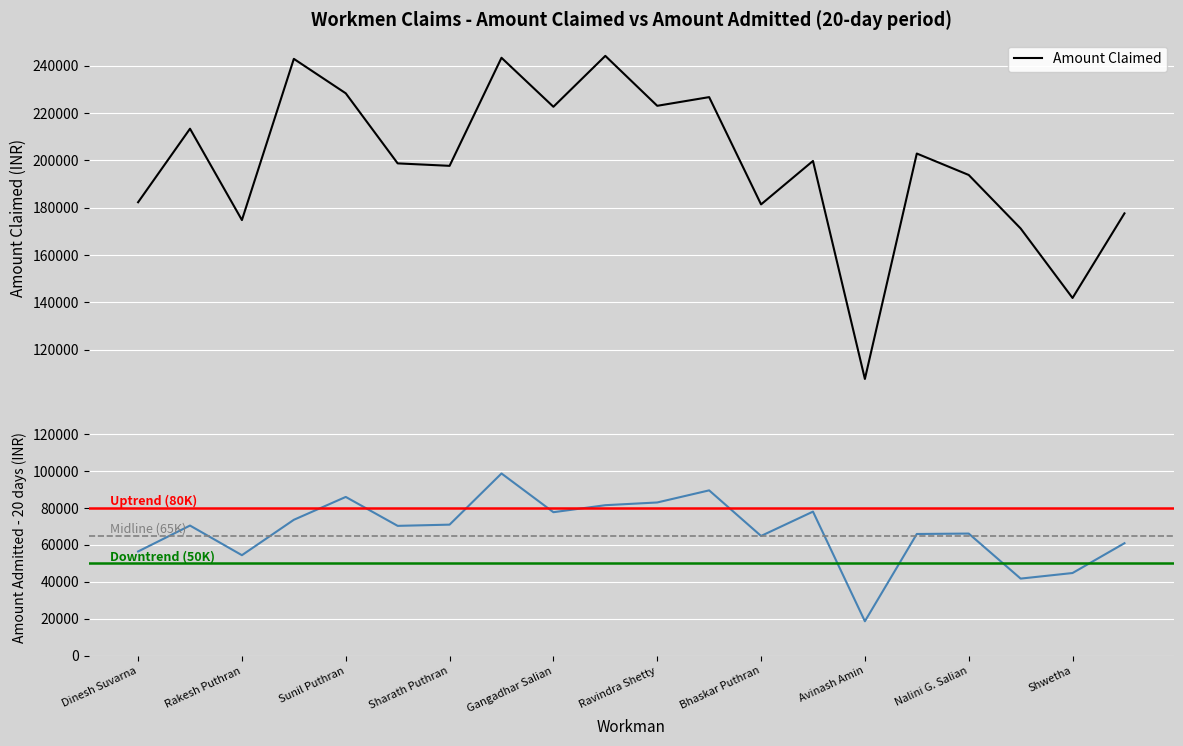

What is the difference between the maximum and minimum values in the Amount Claimed series?

136603.8